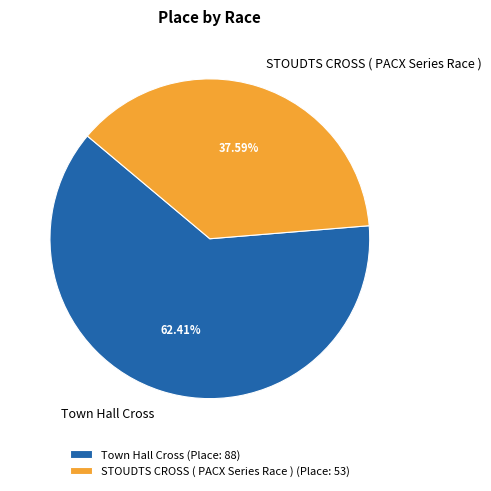

To the nearest percent, what portion does Town Hall Cross represent?

62%